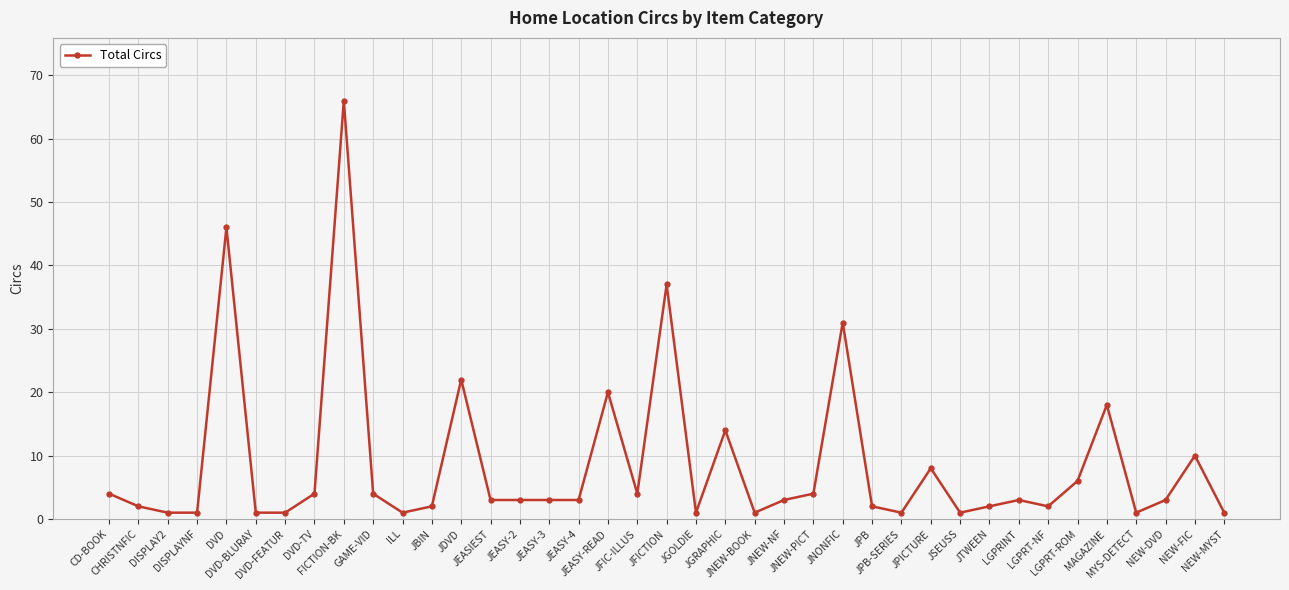

True or false: the data shows 2 at CHRISTNFIC.

True